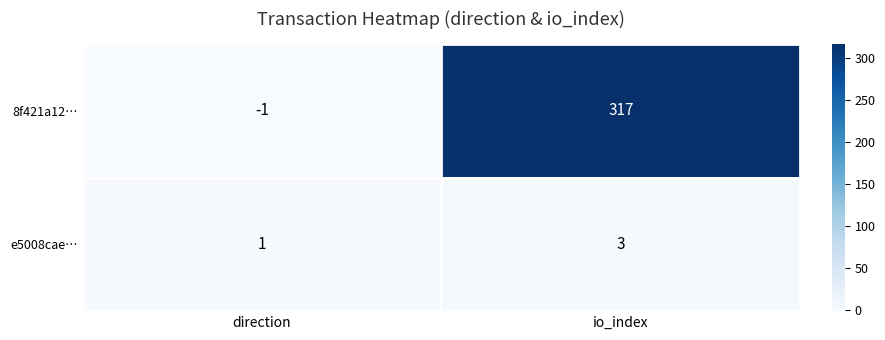

Reading left to right, list all the values displayed in this chart.

8f421a12…: direction=-1	io_index=317
e5008cae…: direction=1	io_index=3